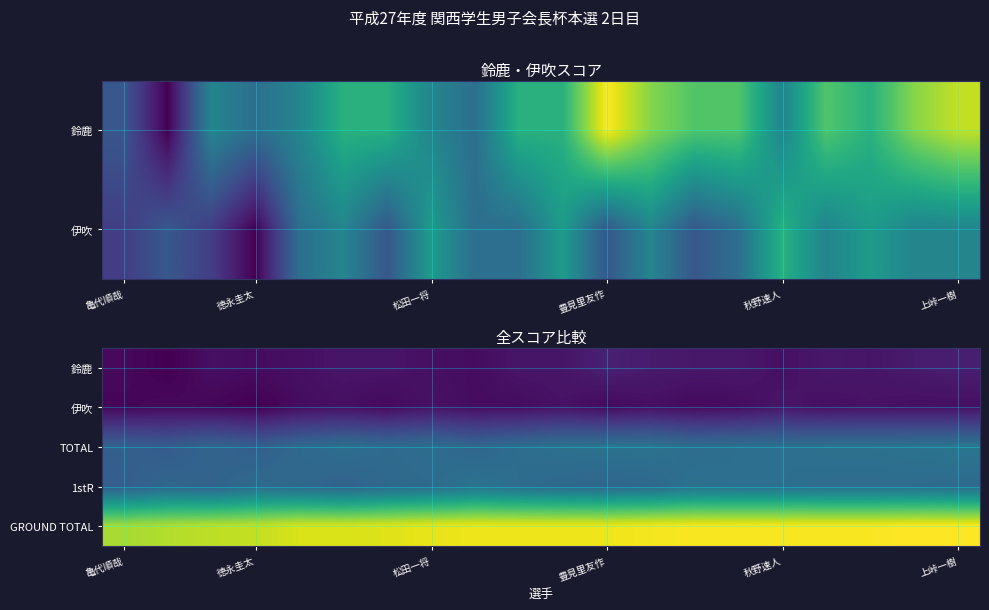

What is the spread (max minus min) of values at 上峠一樹?

116